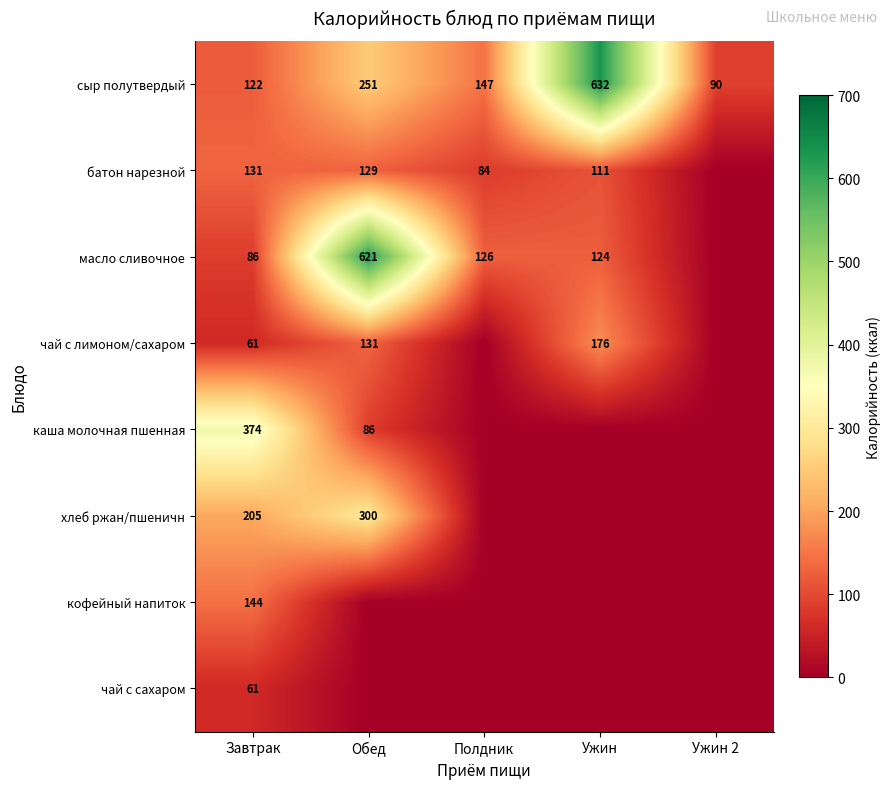

How many data points does each series have?

5